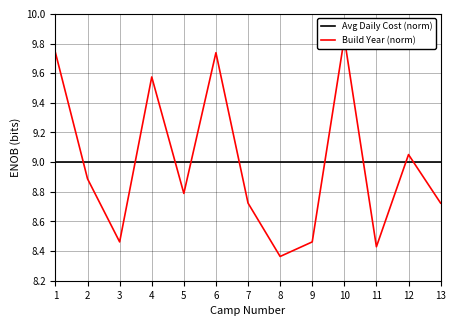

Rank the series by their maximum value, from highest to lowest.

Build Year (norm), Avg Daily Cost (norm)